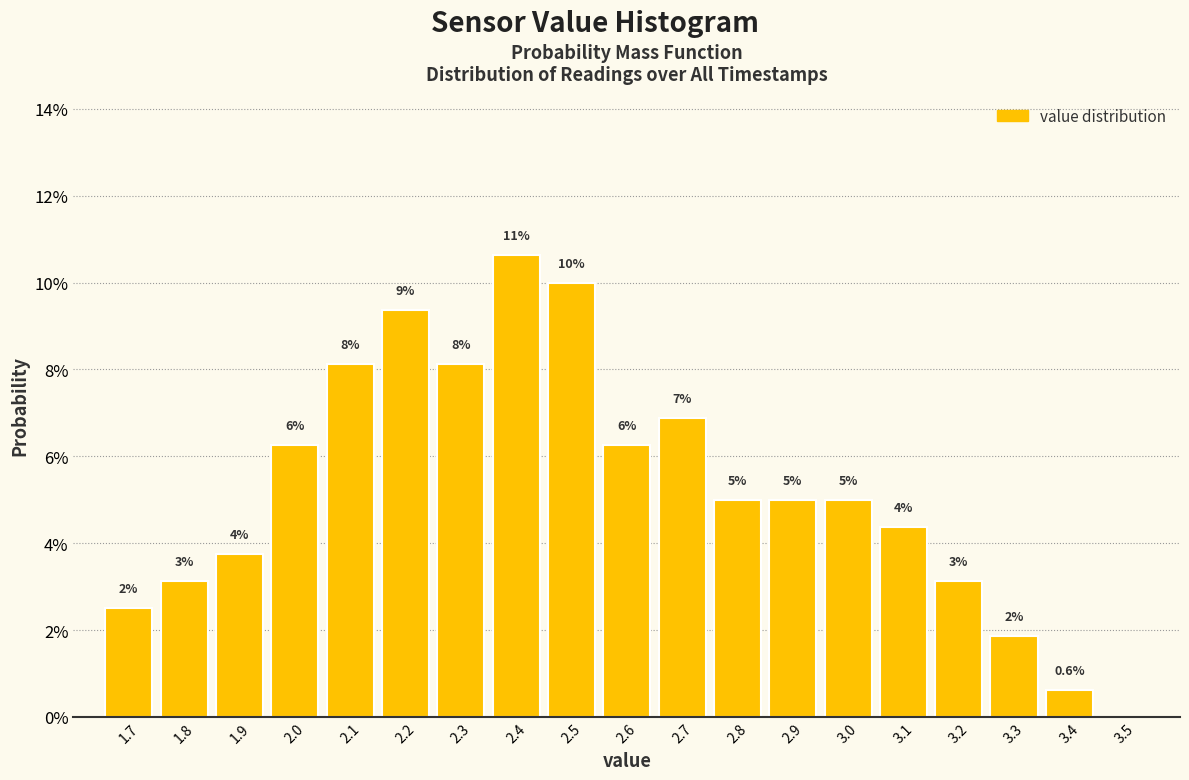

Are the bars horizontal?

No